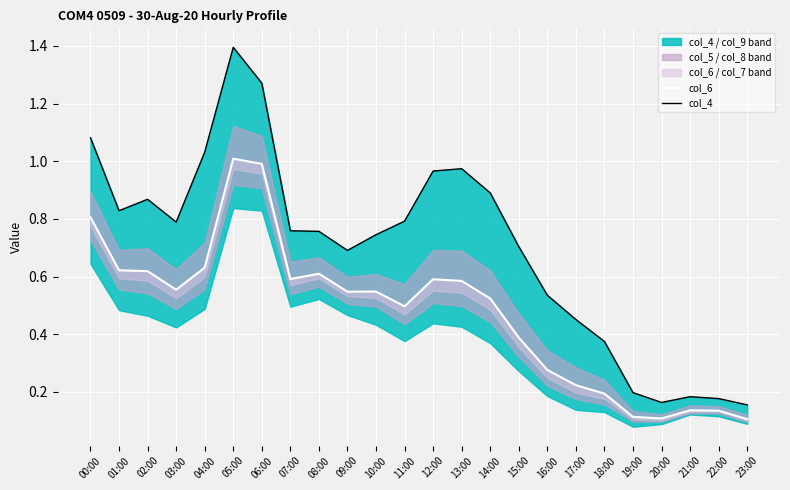

How many interior local peaks does the col_4 series have?

4